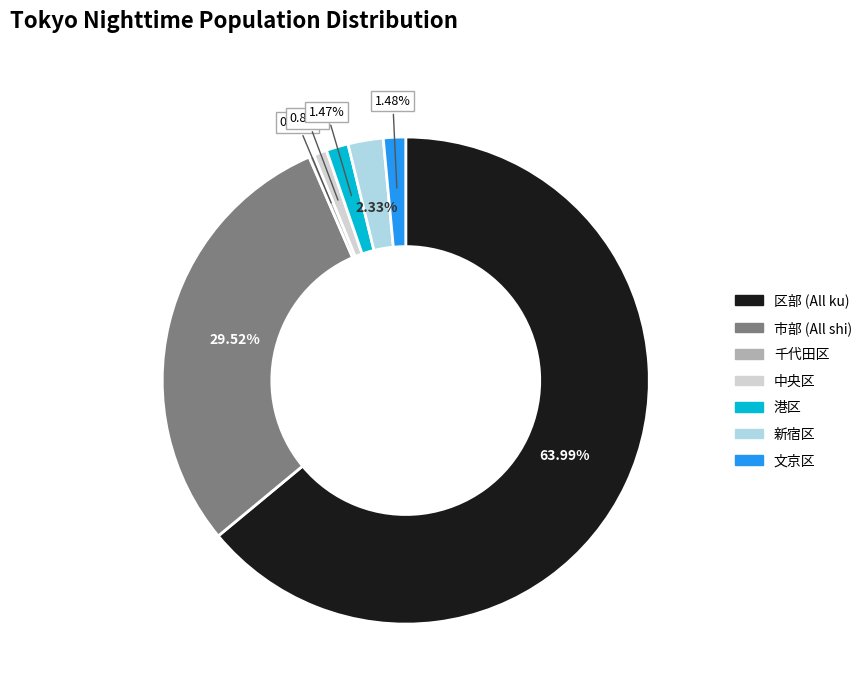

To the nearest percent, what portion does 新宿区 represent?

2%